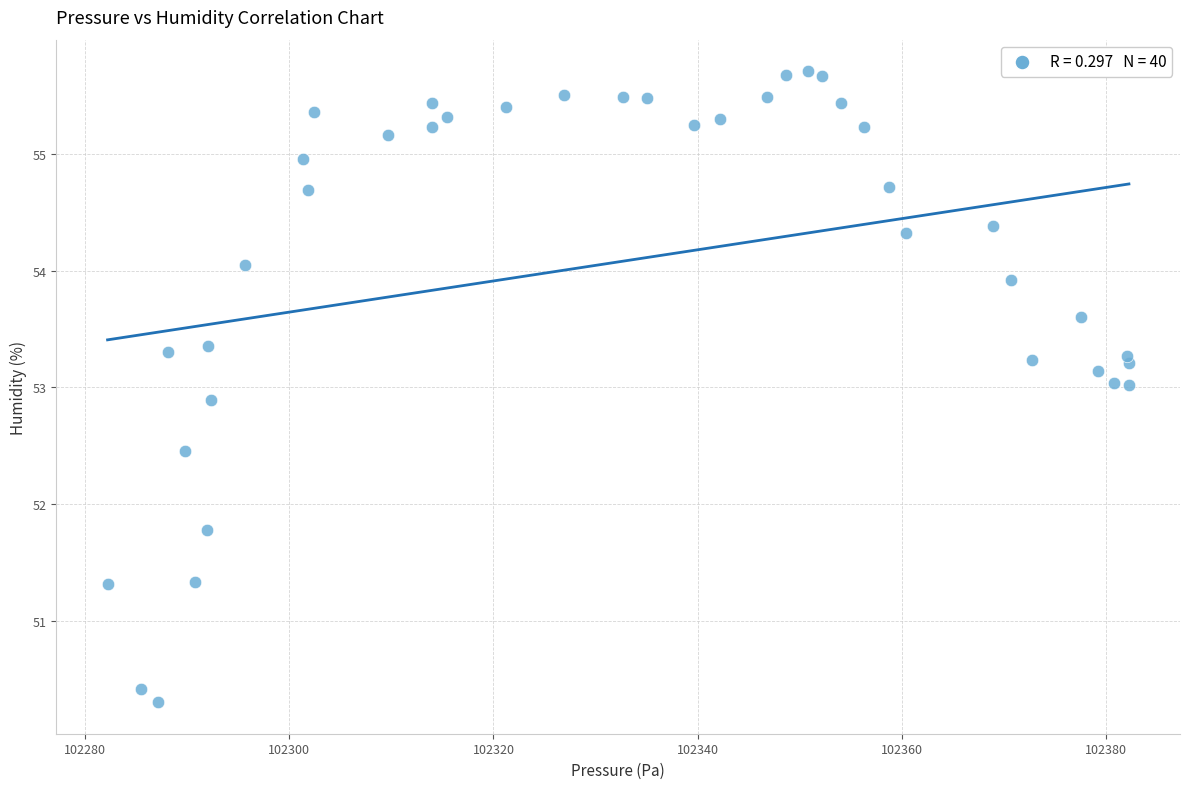

What is the range of X values (max minus min)?

100.0